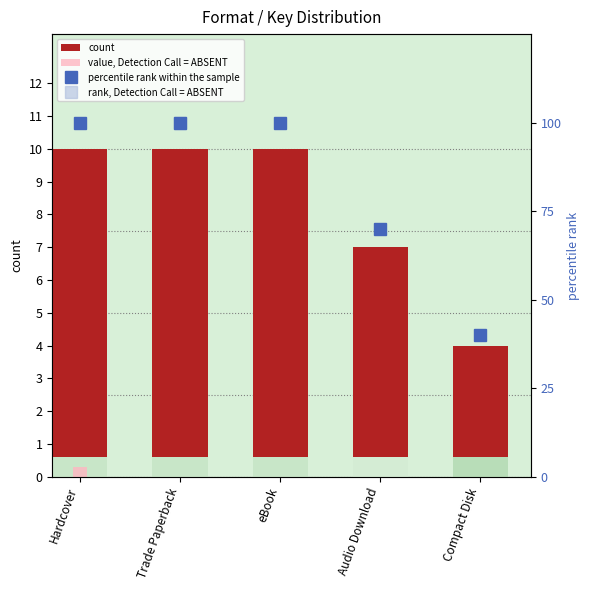

Are the bars grouped side by side (vs. stacked)?

Yes